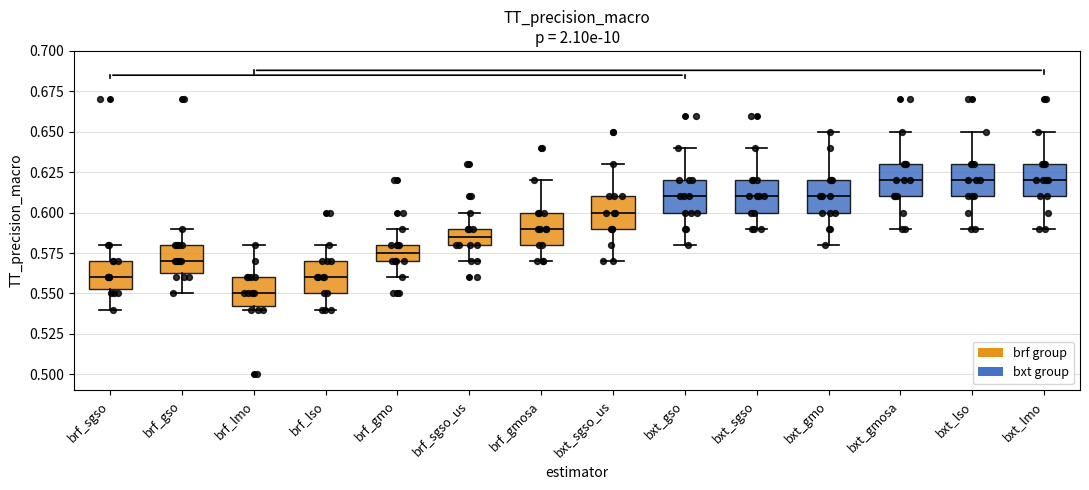

Which box has the lowest median line?

brf_lmo